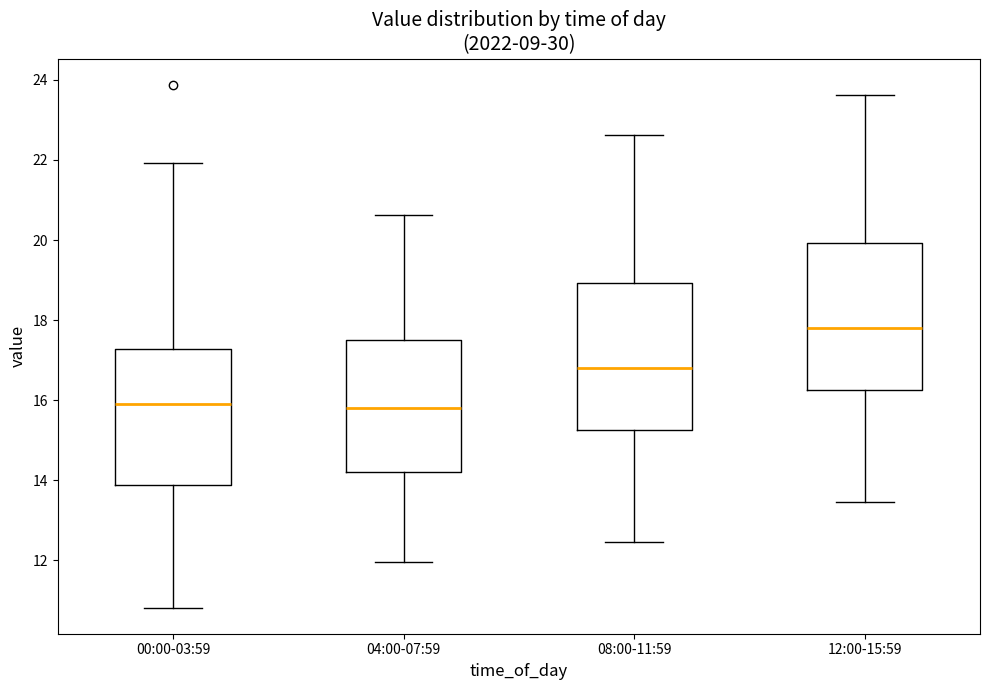

Reading left to right, read every box against the y-axis: the position of its median line, the range the box covers, and the ends of its whiskers. The values are not printed on the chart, so give them approximately, as read against the axis.

00:00-03:59: median 16.0, box 13.8 to 17.2, whiskers 10.8 to 22.0
04:00-07:59: median 15.8, box 14.2 to 17.4, whiskers 12.0 to 20.6
08:00-11:59: median 16.8, box 15.2 to 19.0, whiskers 12.4 to 22.6
12:00-15:59: median 17.8, box 16.2 to 20.0, whiskers 13.4 to 23.6